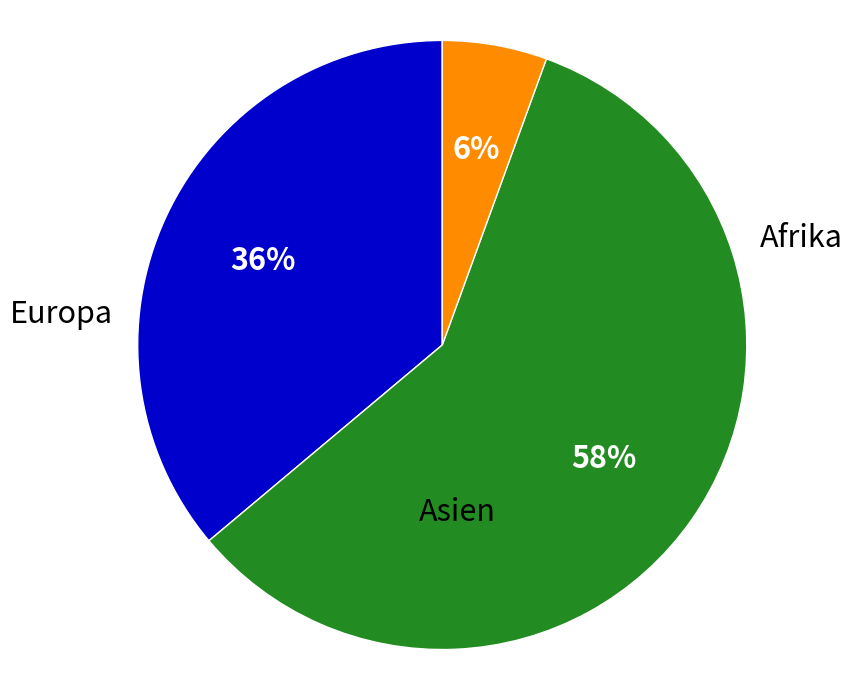

Is there a majority slice in this chart?

Yes